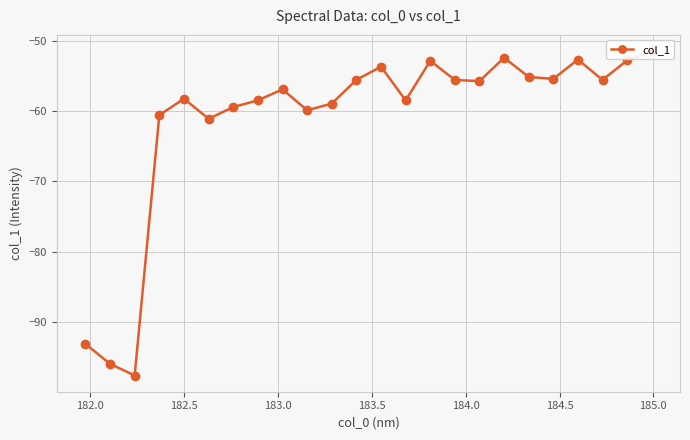

What is the average value?

-61.1